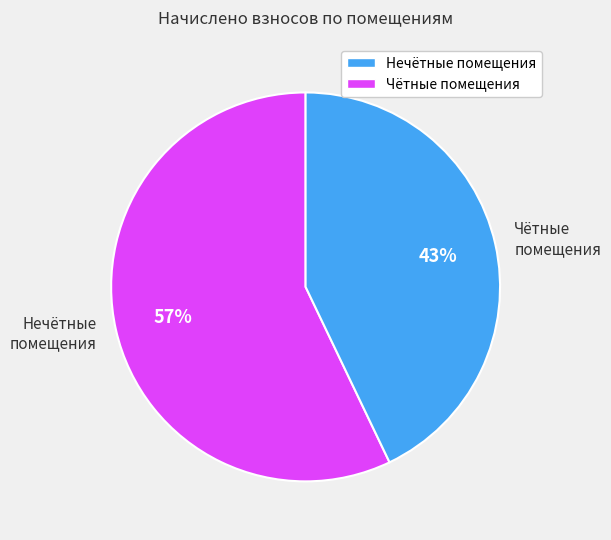

Approximately how many times larger is the value at Нечётные помещения compared to Чётные помещения?

1.3